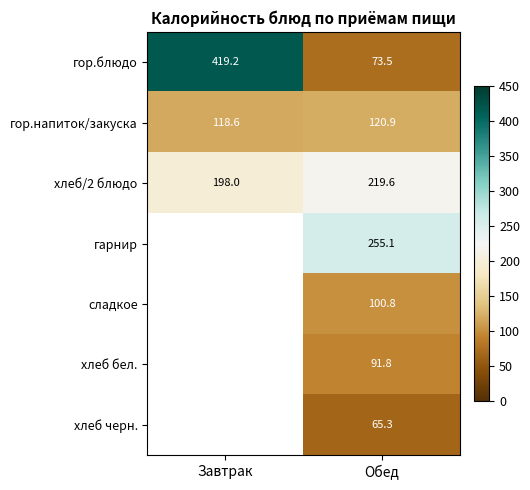

How many values in the хлеб/2 блюдо series exceed 219?

1